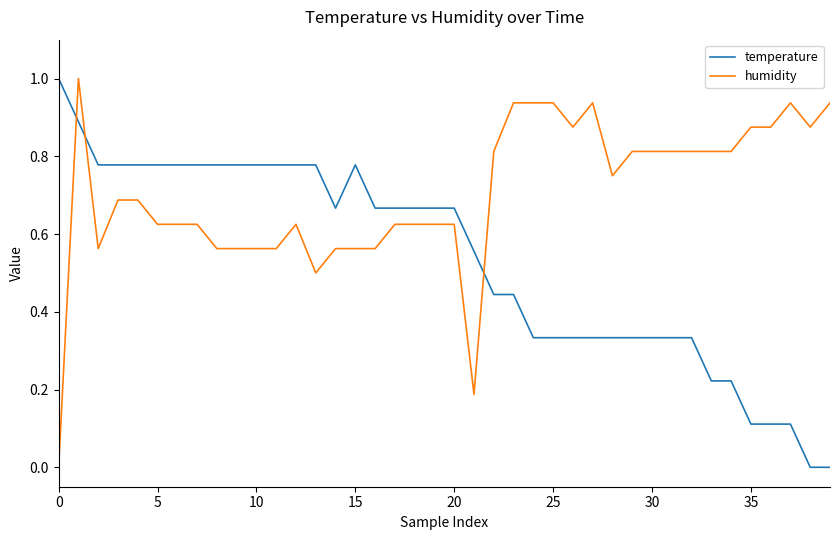

Which series has the largest total across all categories?

humidity